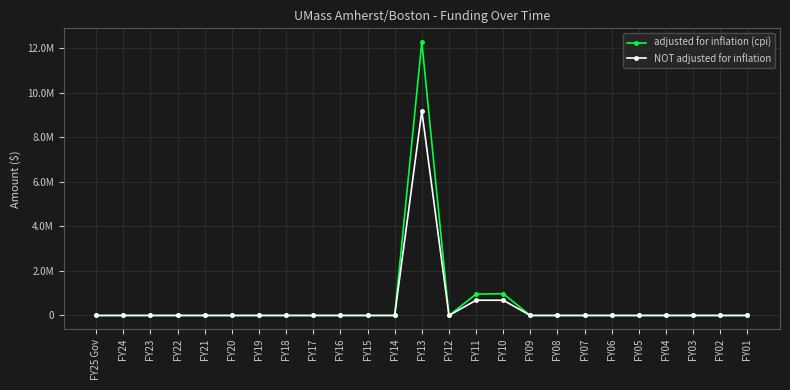

What is the value of the adjusted for inflation (cpi) point at the 16th from the left?

976699